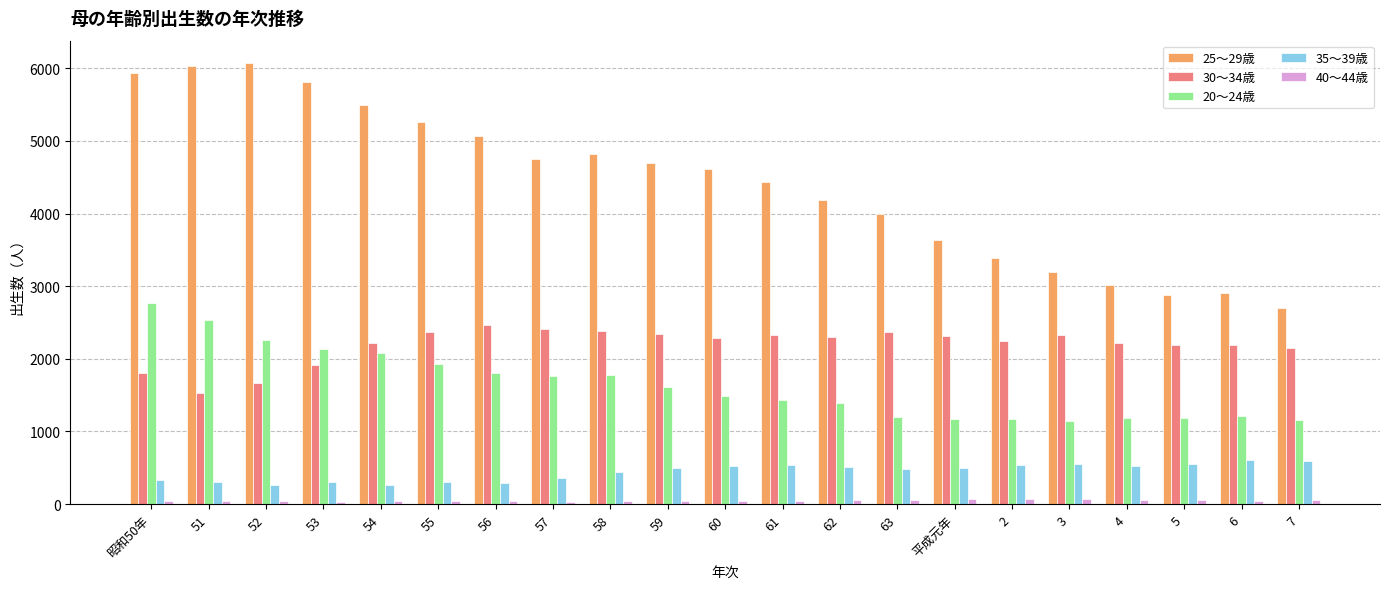

Is it true that 20～24歳 equals 2131 at 53?

True